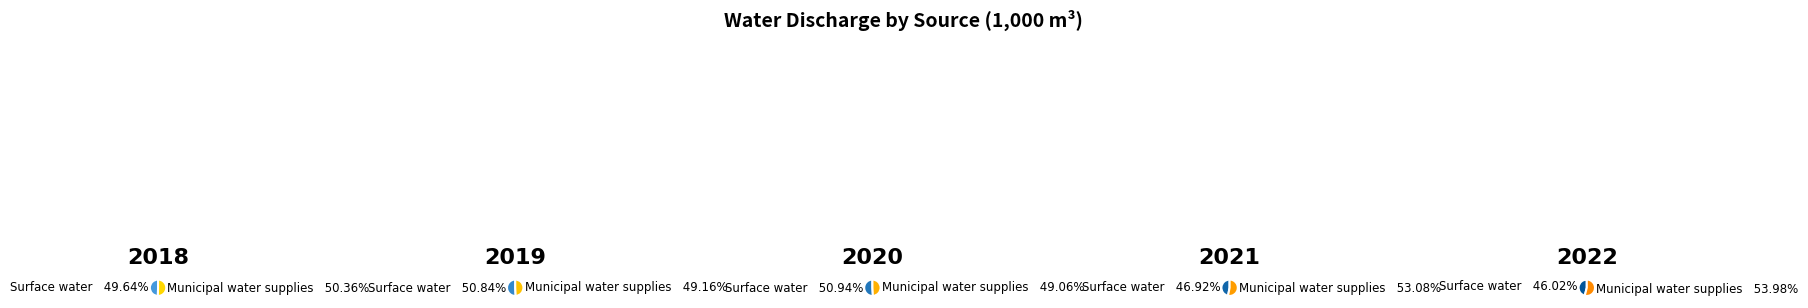

Count the number of slices in the pie.

10